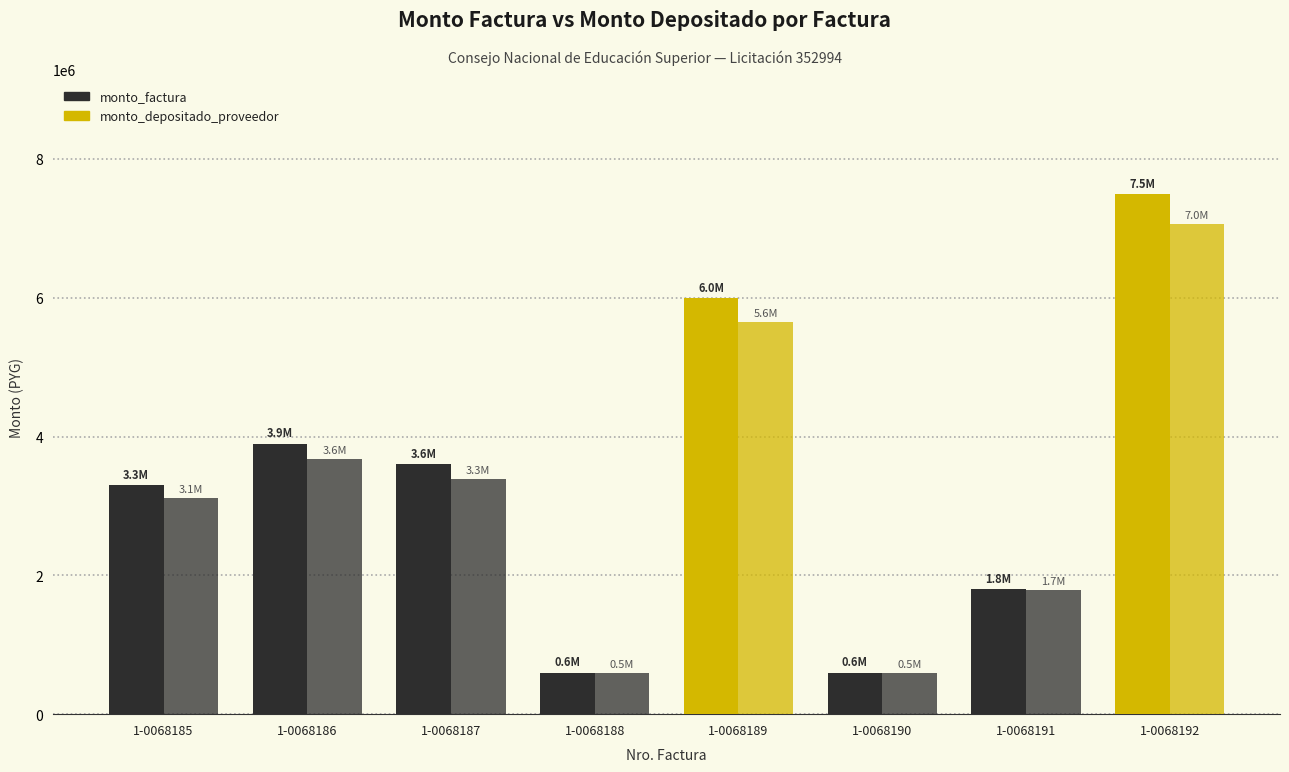

Are the bars horizontal?

No